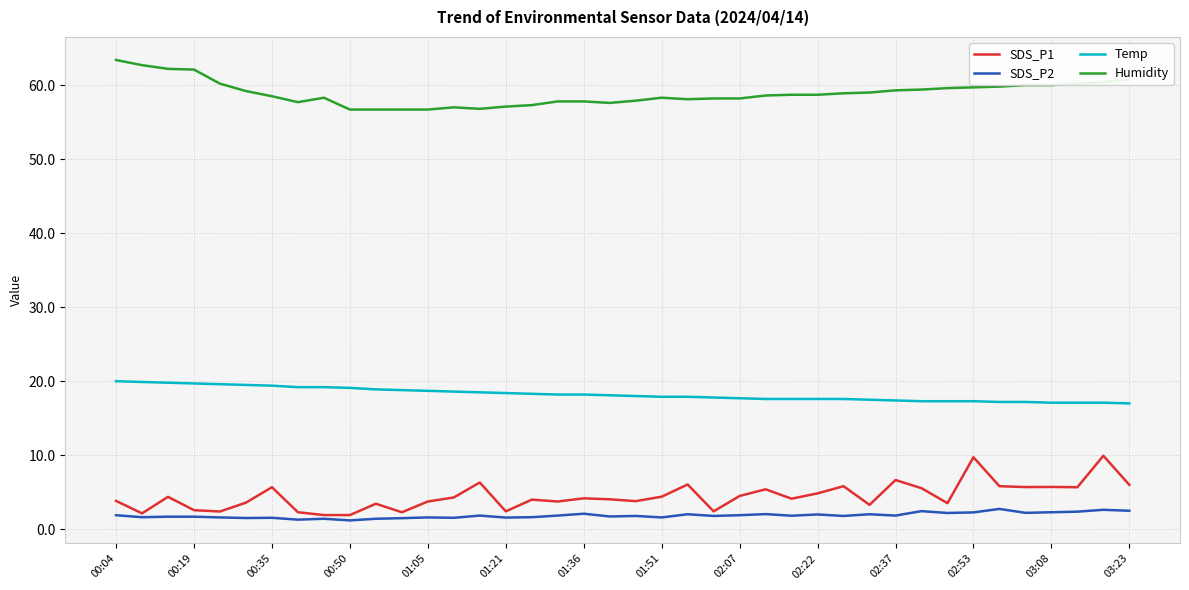

True or false: Humidity and SDS_P2 cross at least once.

False